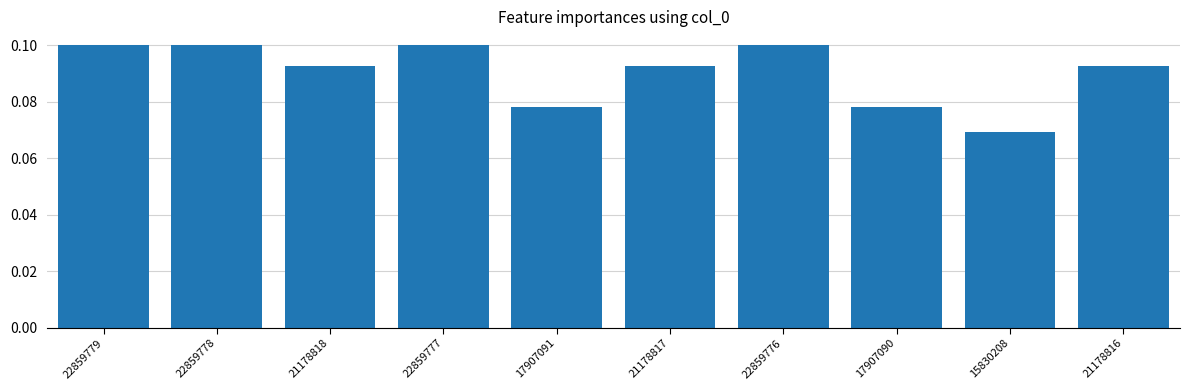

The value at 15830208 is 0.1. True or false?

True